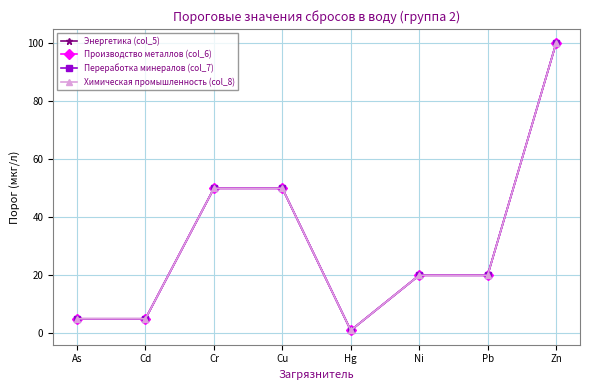

Is this an area chart (filled region under the line)?

No